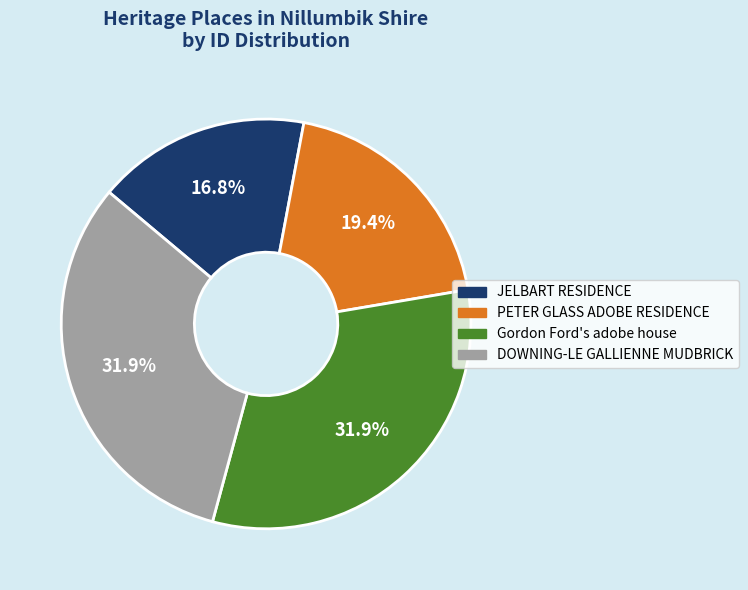

To the nearest percent, what is the difference between the JELBART RESIDENCE and PETER GLASS ADOBE RESIDENCE slice percentages?

3%